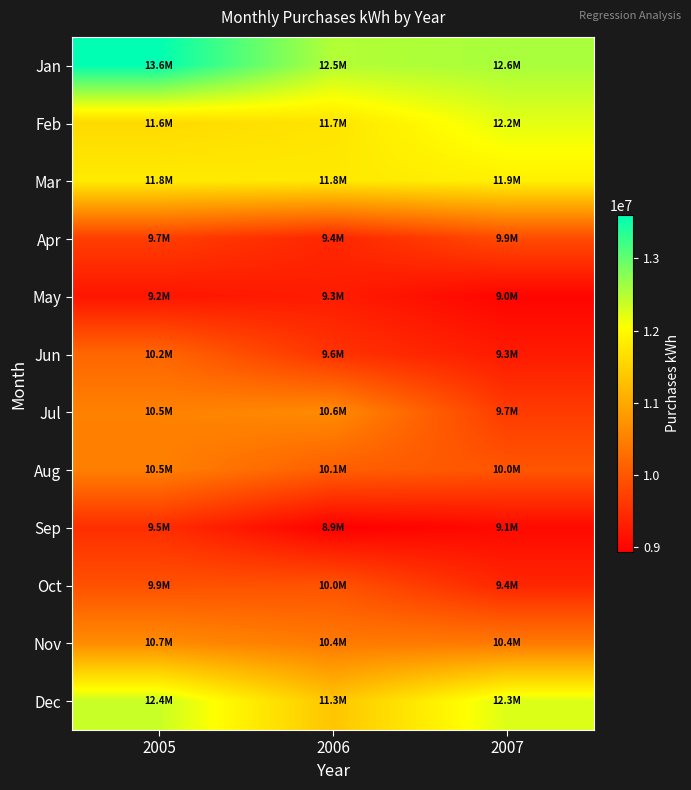

Reading left to right, list all the values displayed in this chart.

Jan: 2005=13599460	2006=12508470	2007=12568180
Feb: 2005=11597730	2006=11727560	2007=12210720
Mar: 2005=11805830	2006=11784150	2007=11873120
Apr: 2005=9698980	2006=9406440	2007=9854780
May: 2005=9203640	2006=9293920	2007=9000430
Jun: 2005=10190860	2006=9564320	2007=9265780
Jul: 2005=10516530	2006=10639870	2007=9662330
Aug: 2005=10498410	2006=10096480	2007=9982760
Sep: 2005=9504880	2006=8938560	2007=9063690
Oct: 2005=9922960	2006=9952100	2007=9402850
Nov: 2005=10652470	2006=10436420	2007=10423660
Dec: 2005=12377440	2006=11345280	2007=12253260